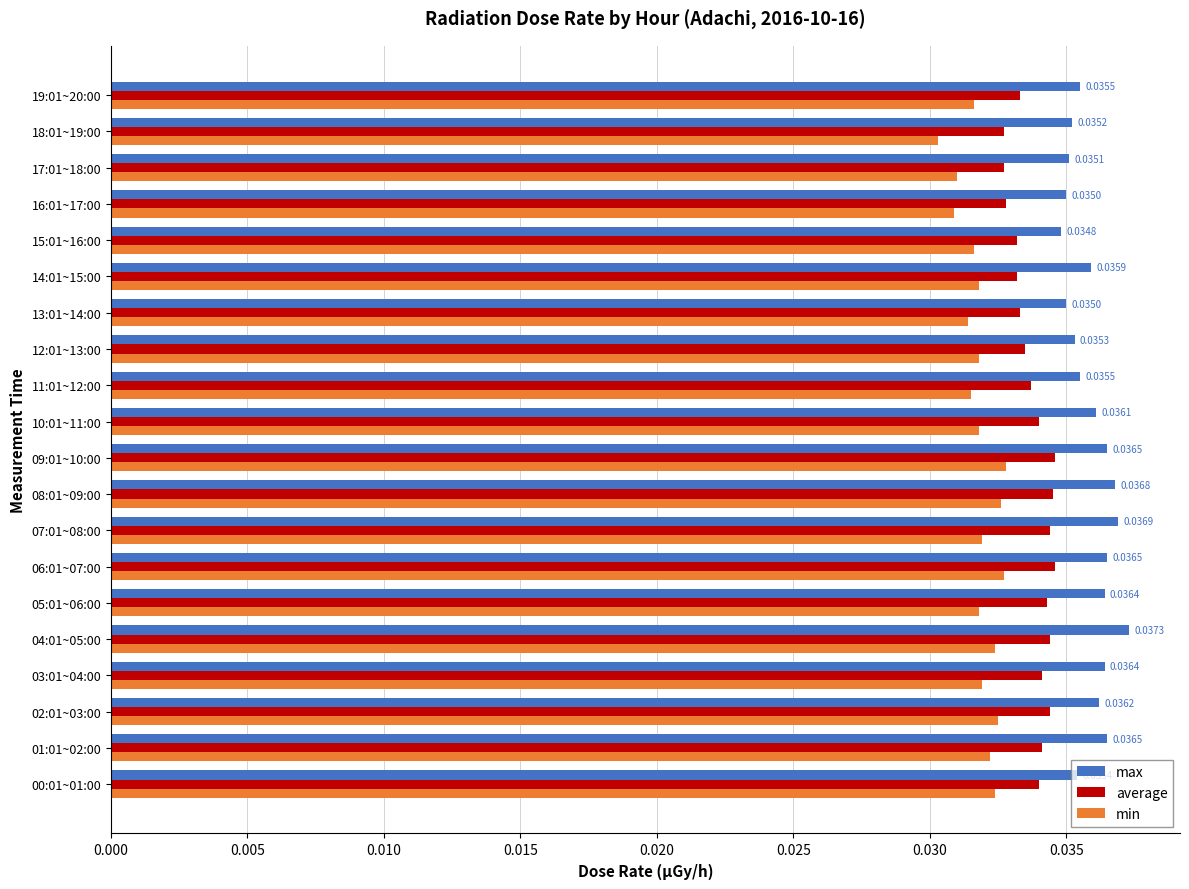

List the series in order of their overall mean, lowest first.

min, average, max